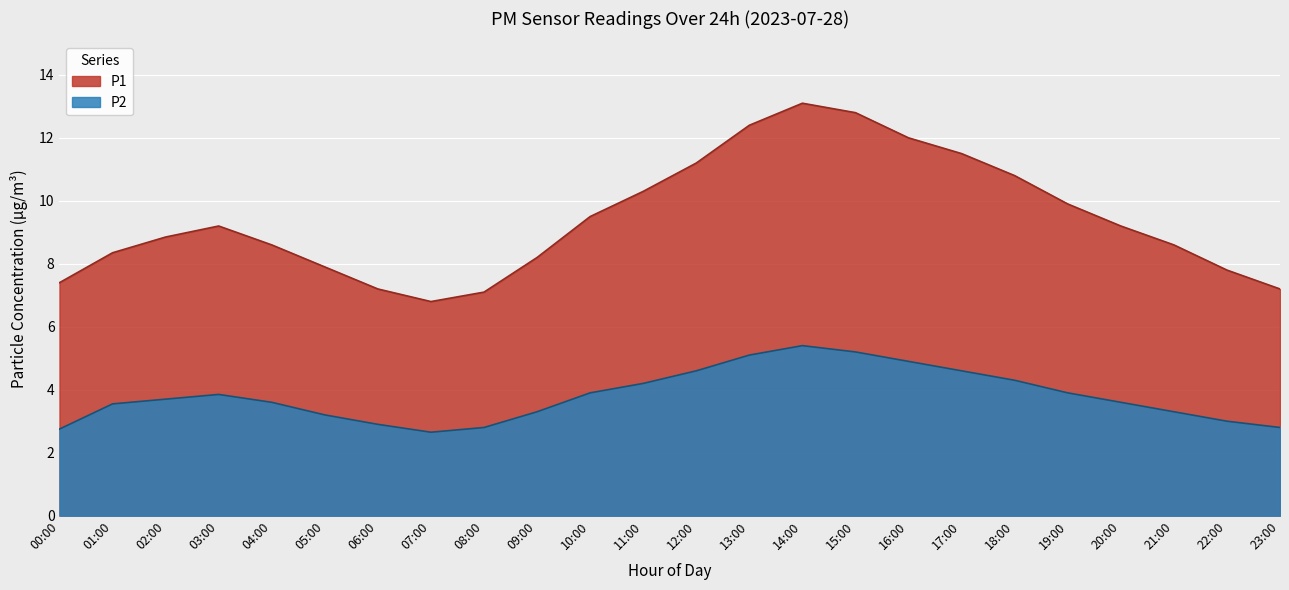

What is the total value across all series at 09:00?

11.5